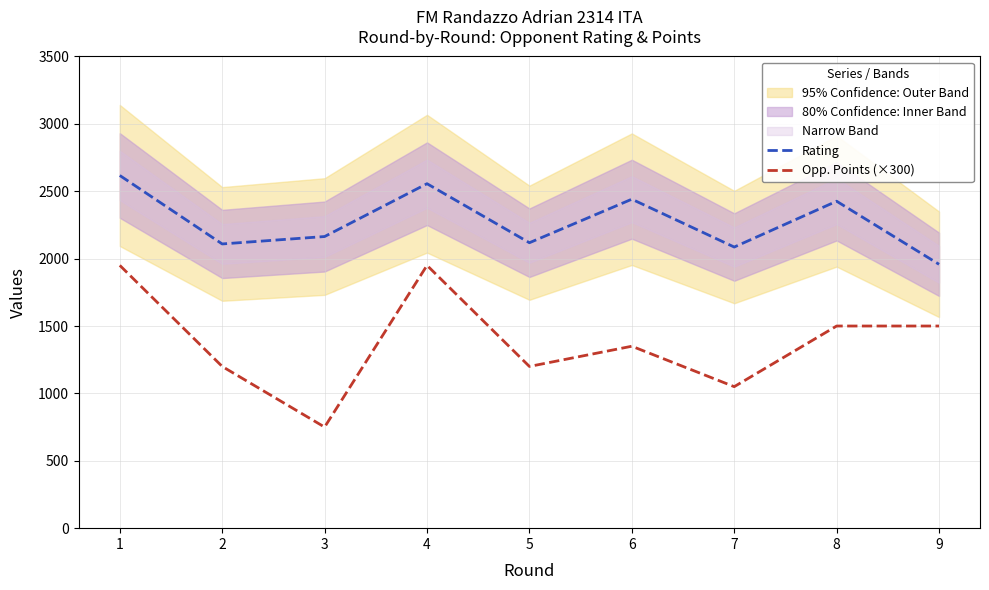

How many lines are shown in the chart?

2